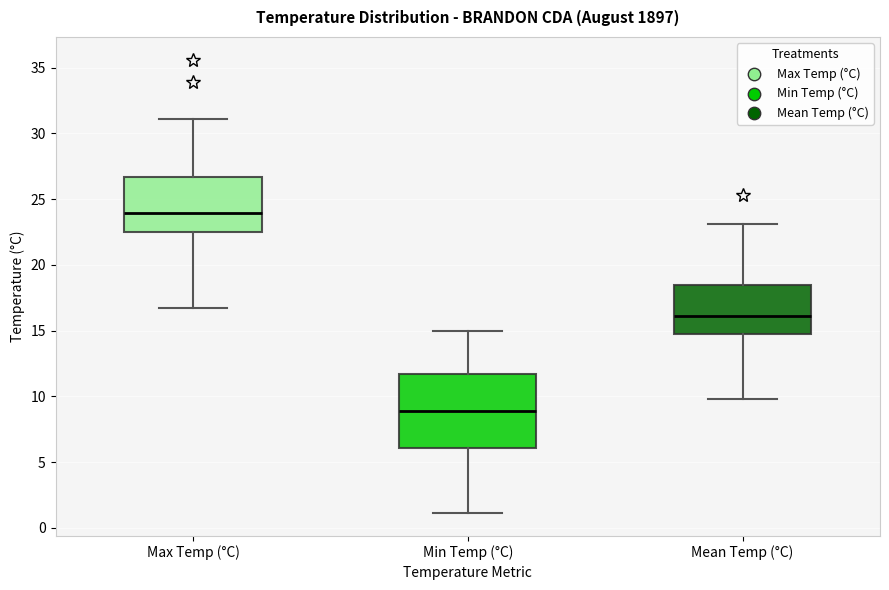

Where is the upper edge of the box for Mean Temp (°C) on the y-axis? The values are not printed on the chart, so give them approximately, as read against the axis.

18.5